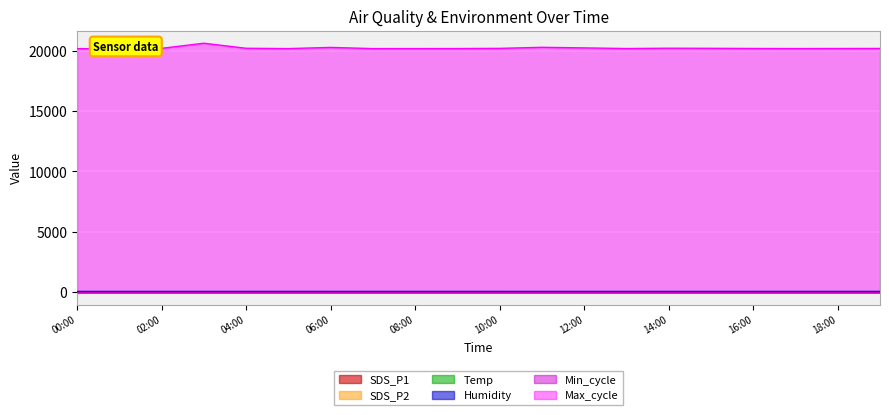

At which label does Temp reach its peak?

00:00